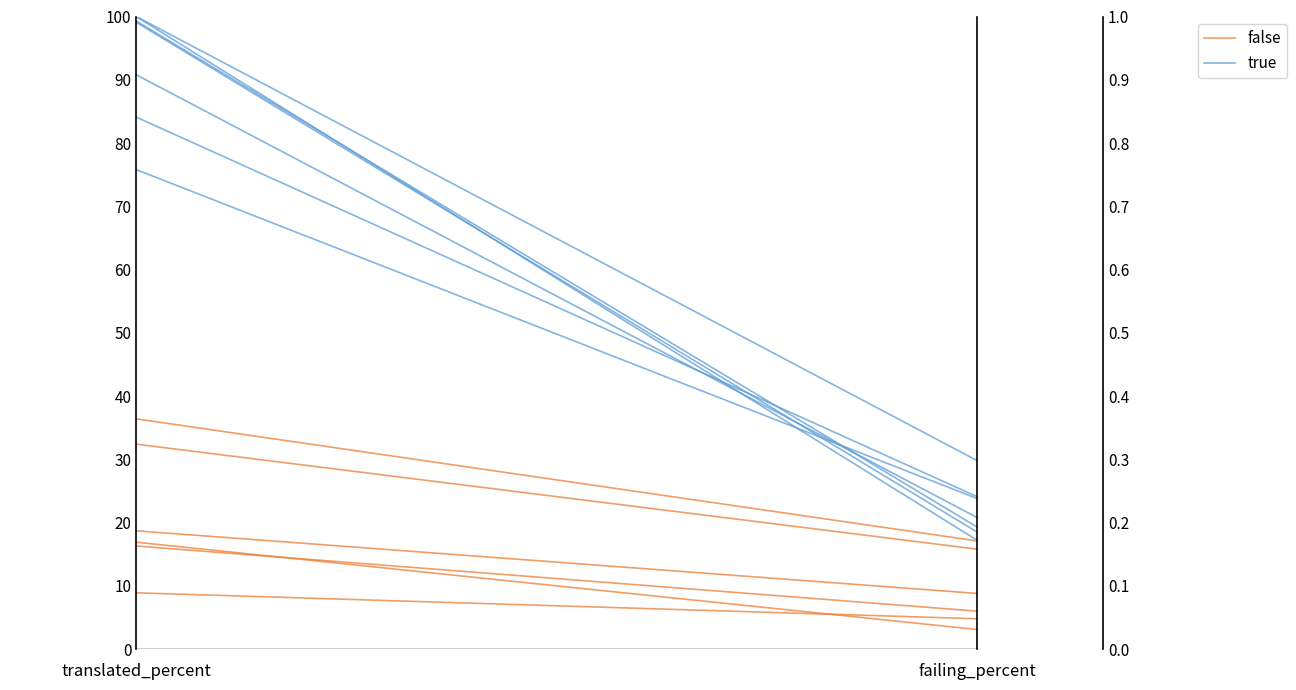

What is the difference between the maximum and minimum values in the true series?

0.7